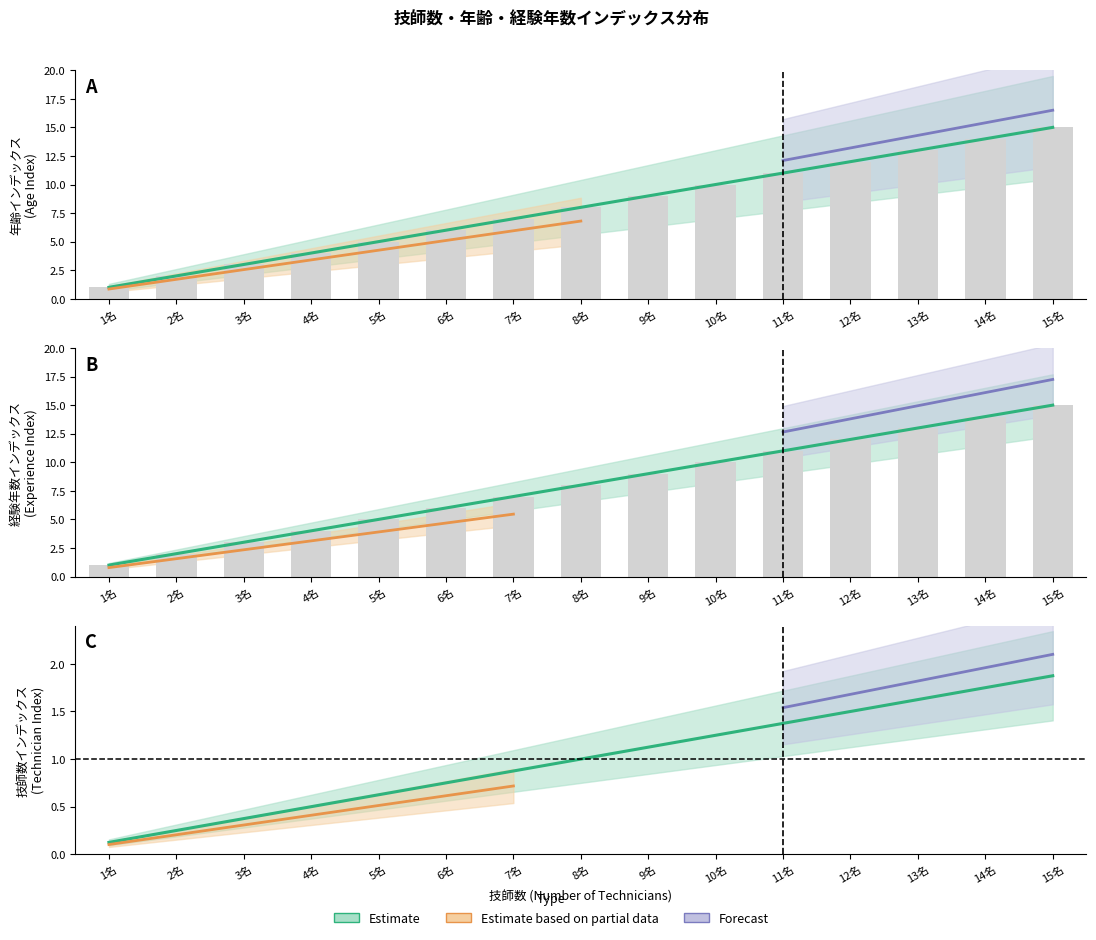

Rank the series by their maximum value, from highest to lowest.

年齢インデックス, 経験年数インデックス, 技師数インデックス